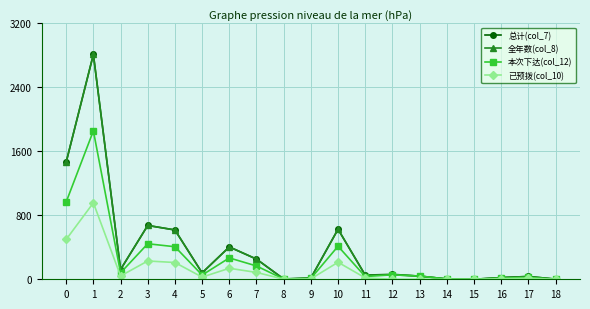

Is the value of 全年数(col_8) at 1 greater than the value of 已预拨(col_10) at 1?

Yes